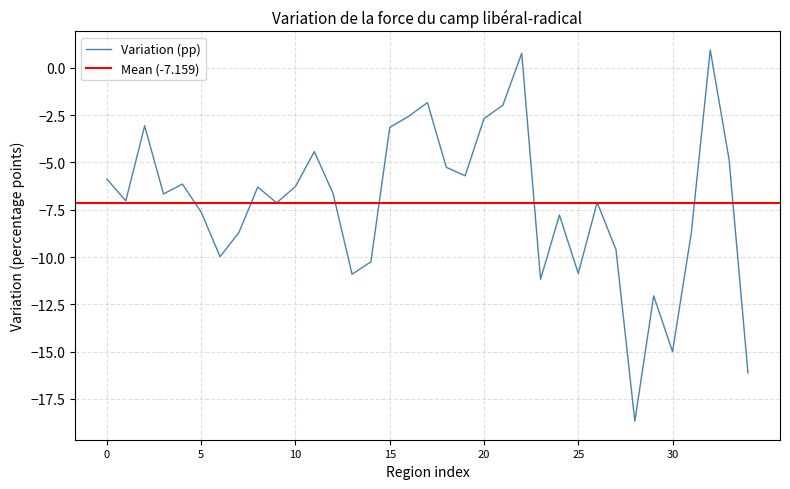

What is the sum of all values?

-250.5